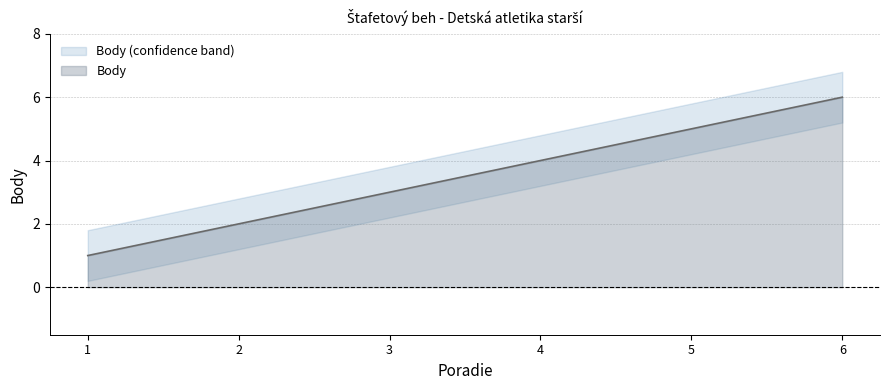

Reading right to left, list all the values displayed in this chart.

6=6	5=5	4=4	3=3	2=2	1=1